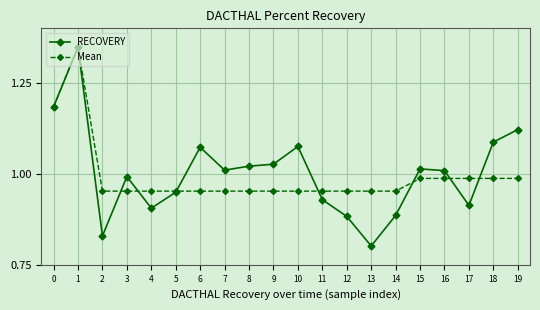

Which series ends up on top after the final intersection of Mean and RECOVERY?

RECOVERY